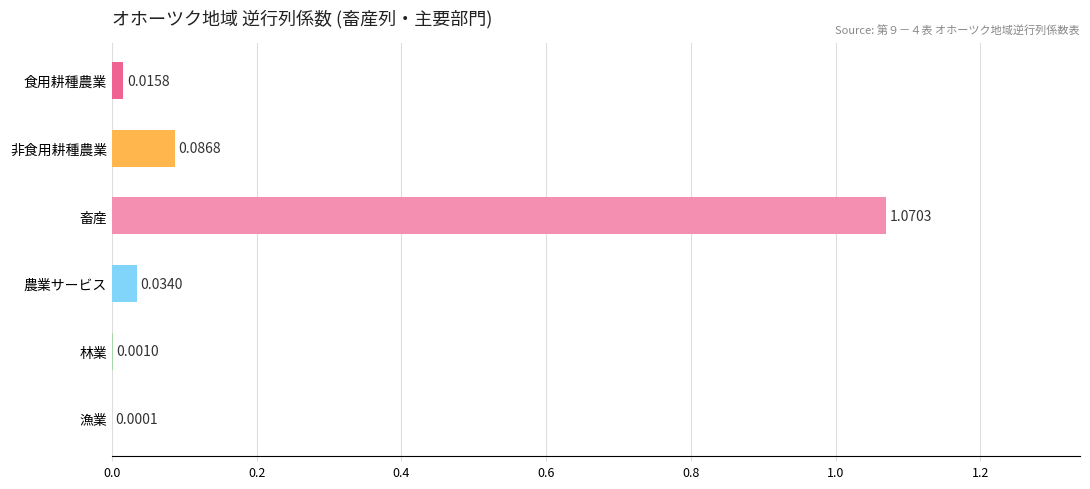

Where is the data nearest to the value 0?

漁業